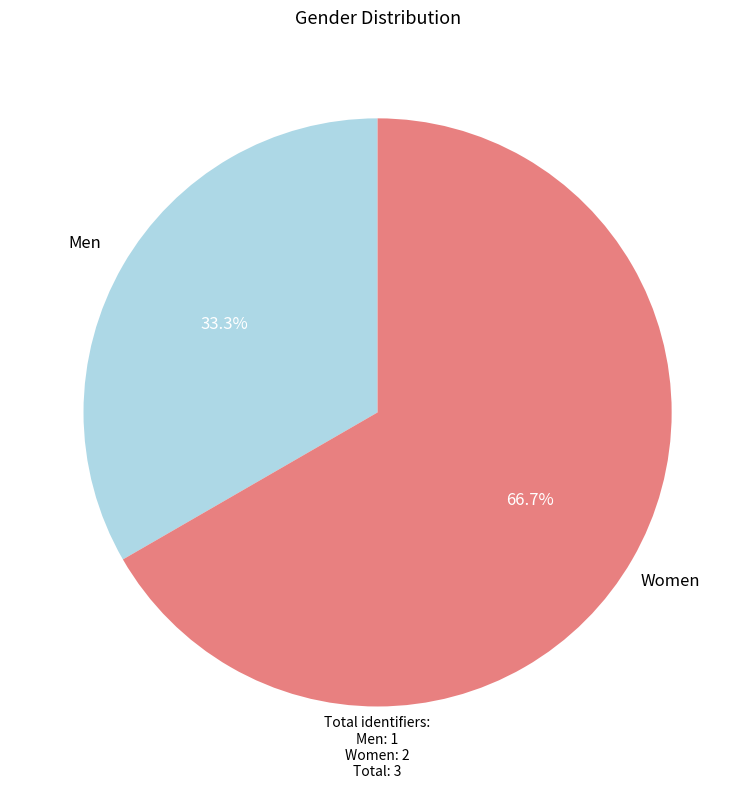

What is the total percentage of Men and Women?

100.0%